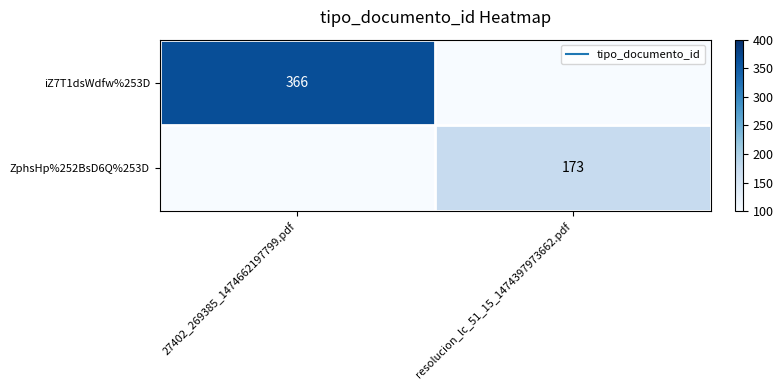

The value of ZphsHp%252BsD6Q%253D at 27402_269385_1474662197799.pdf is 0. True or false?

True